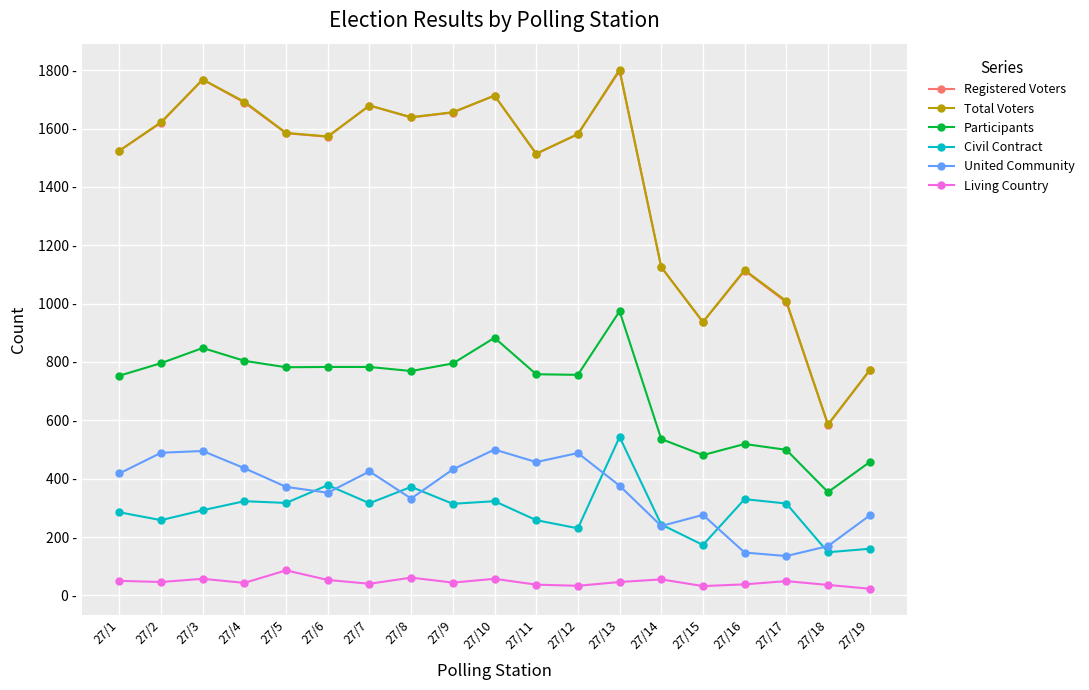

Reading right to left, transcribe all the data shown in this chart.

Registered Voters: 771	585	1005	1113	937	1125	1798	1581	1513	1713	1655	1638	1679	1572	1584	1689	1768	1620	1524
Total Voters: 772	586	1009	1115	937	1125	1802	1581	1514	1713	1656	1639	1679	1573	1585	1692	1768	1622	1524
Participants: 457	354	499	519	481	536	974	756	758	883	795	769	783	783	782	804	848	796	753
Civil Contract: 160	148	315	330	173	243	543	230	258	323	314	372	316	378	317	323	292	258	285
United Community: 274	169	135	147	276	238	376	488	457	500	432	332	425	352	372	436	495	489	418
Living Country: 23	36	49	38	32	55	46	33	37	57	44	61	40	53	86	43	57	46	50